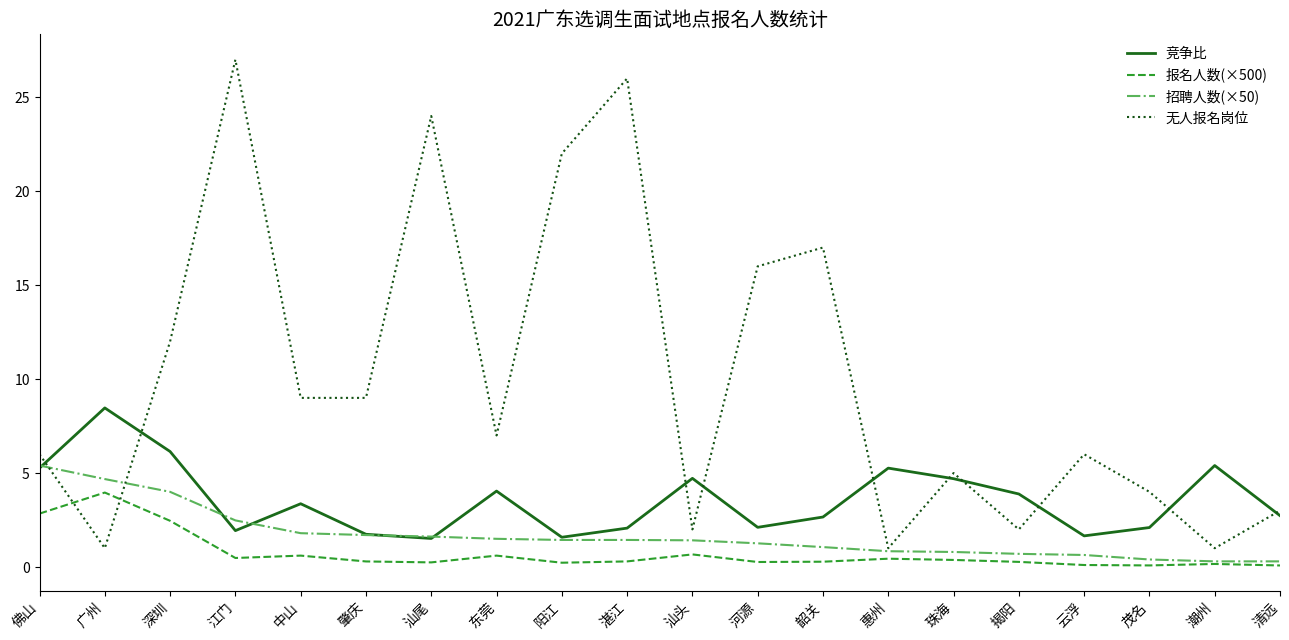

Where do 无人报名岗位 and 招聘人数(×50) first cross each other?

佛山 and 广州